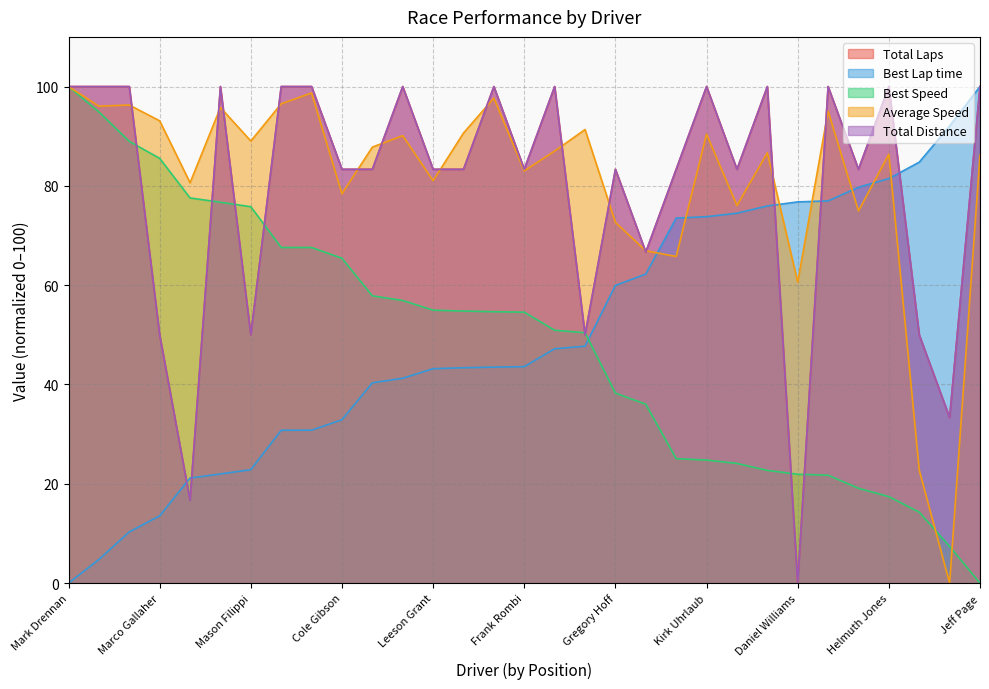

Which has a higher value, Daniel Williams or Frank Rombi?

Frank Rombi